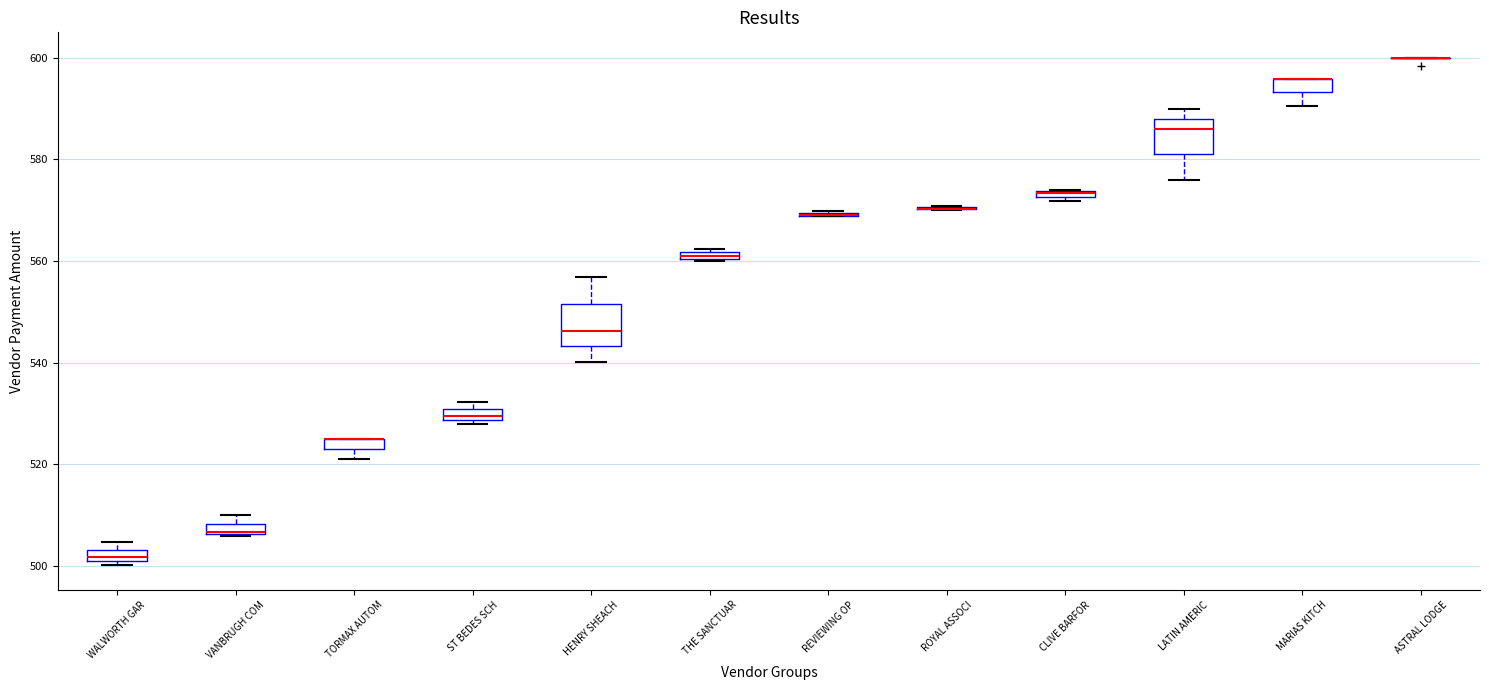

Where is the lower edge of the box for ST BEDES SCH on the y-axis? The values are not printed on the chart, so give them approximately, as read against the axis.

528